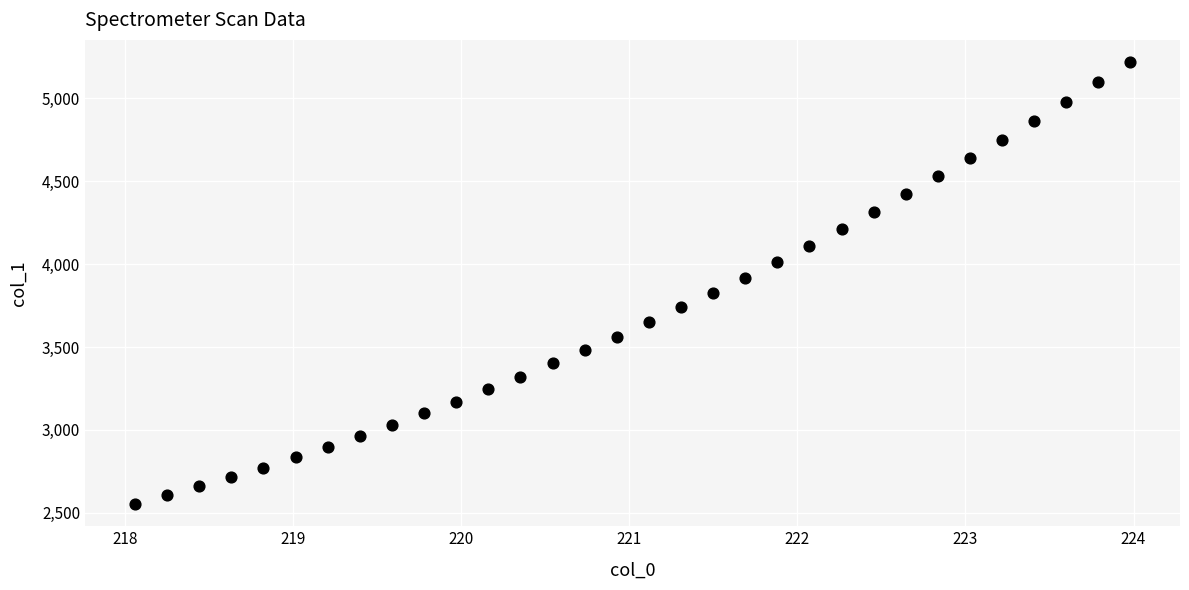

What is the range of Y values (max minus min)?

2666.6